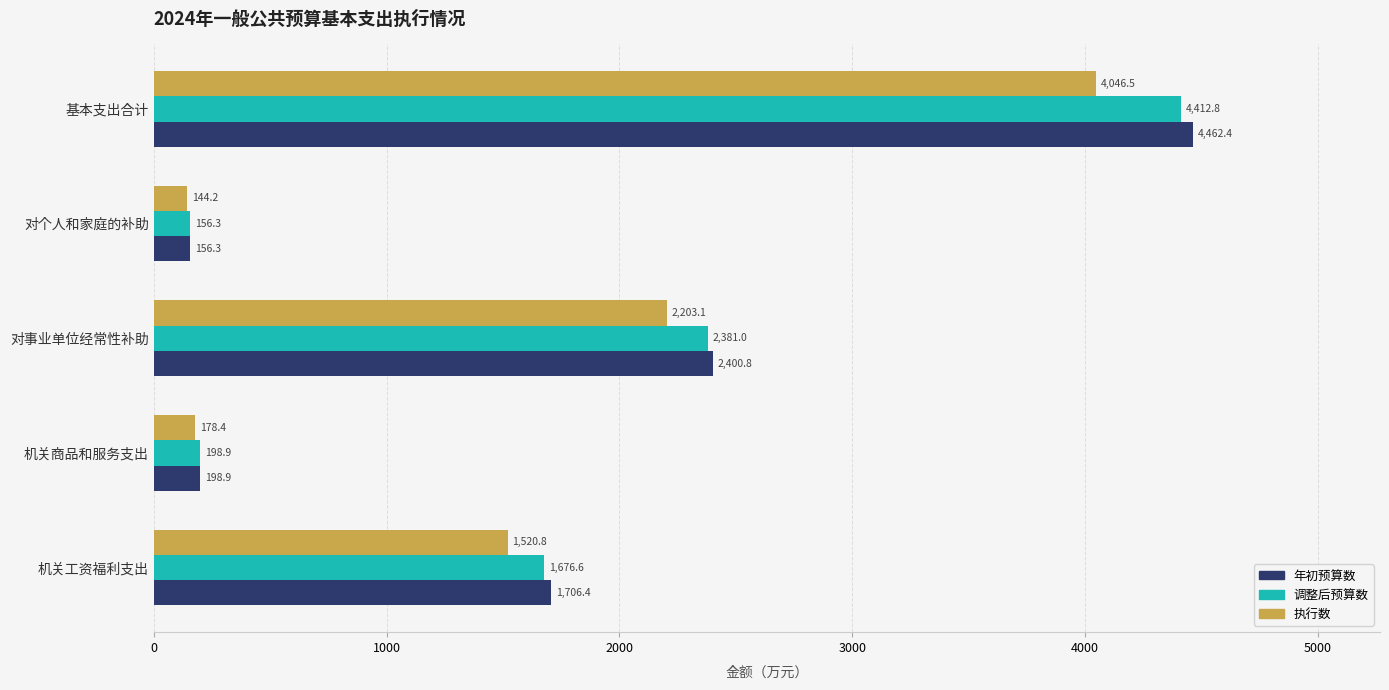

What is the spread (max minus min) of values at 对个人和家庭的补助?

12.1